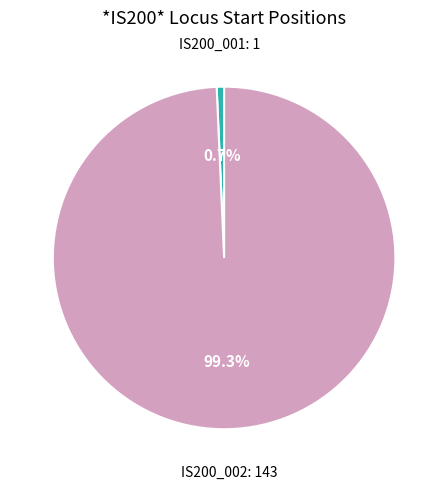

Is there a majority slice in this chart?

Yes